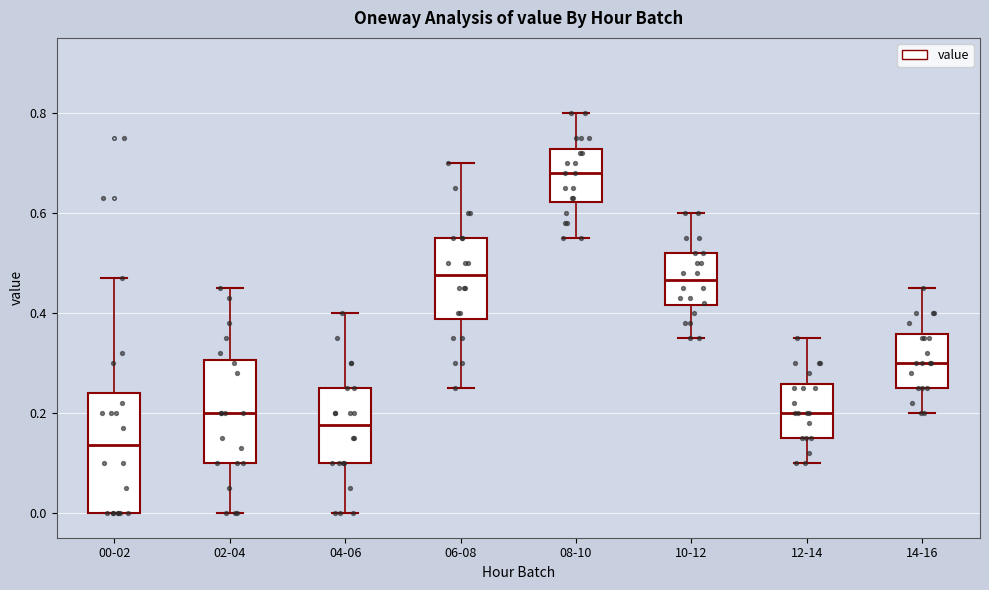

Reading left to right, read every box against the y-axis: the position of its median line, the range the box covers, and the ends of its whiskers. The values are not printed on the chart, so give them approximately, as read against the axis.

00-02: median 0.14, box 0.00 to 0.24, whiskers 0.00 to 0.48
02-04: median 0.20, box 0.10 to 0.30, whiskers 0.00 to 0.46
04-06: median 0.18, box 0.10 to 0.26, whiskers 0.00 to 0.40
06-08: median 0.48, box 0.38 to 0.56, whiskers 0.26 to 0.70
08-10: median 0.68, box 0.62 to 0.72, whiskers 0.56 to 0.80
10-12: median 0.46, box 0.42 to 0.52, whiskers 0.36 to 0.60
12-14: median 0.20, box 0.16 to 0.26, whiskers 0.10 to 0.36
14-16: median 0.30, box 0.26 to 0.36, whiskers 0.20 to 0.46